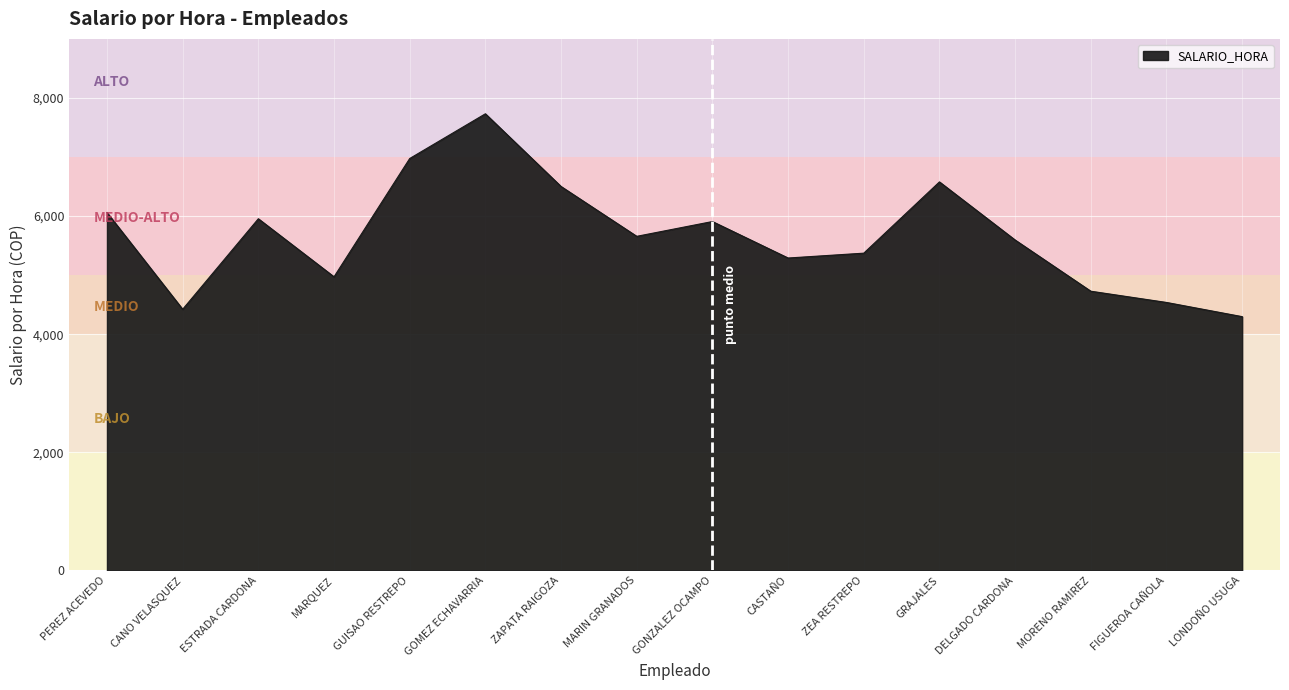

What value does the data have at ZAPATA RAIGOZA?

6500.7